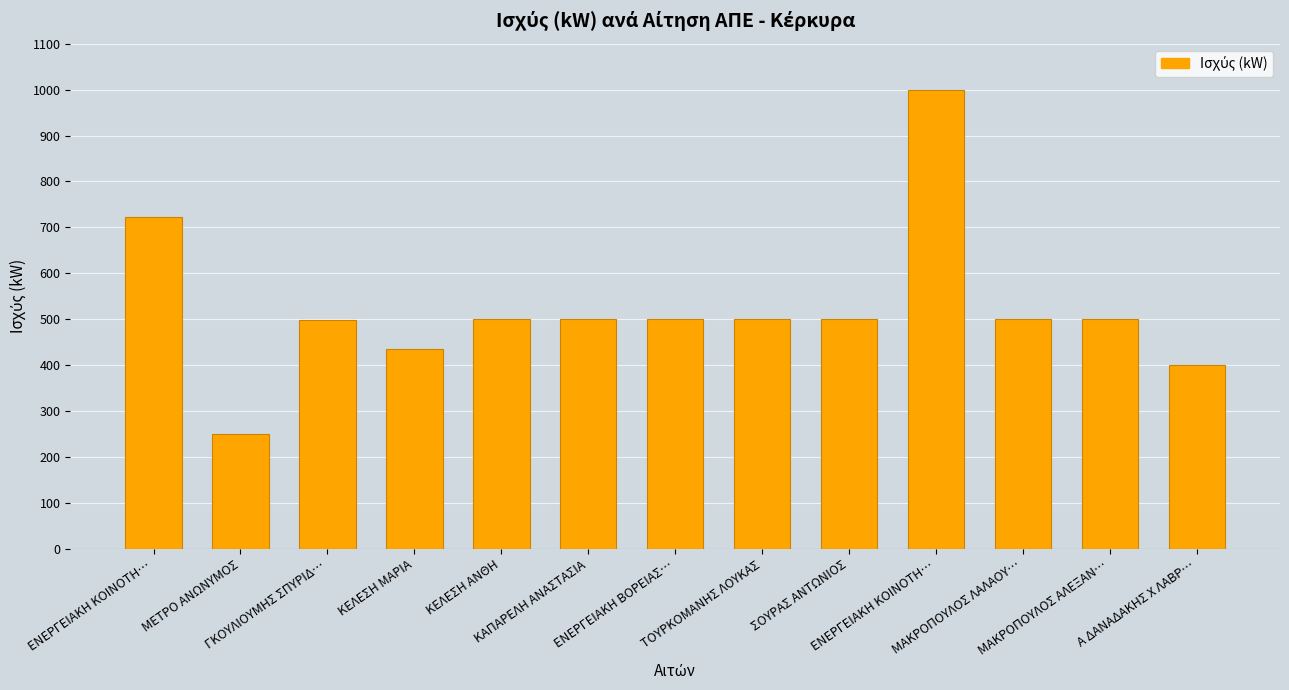

How many values are below 499?

3